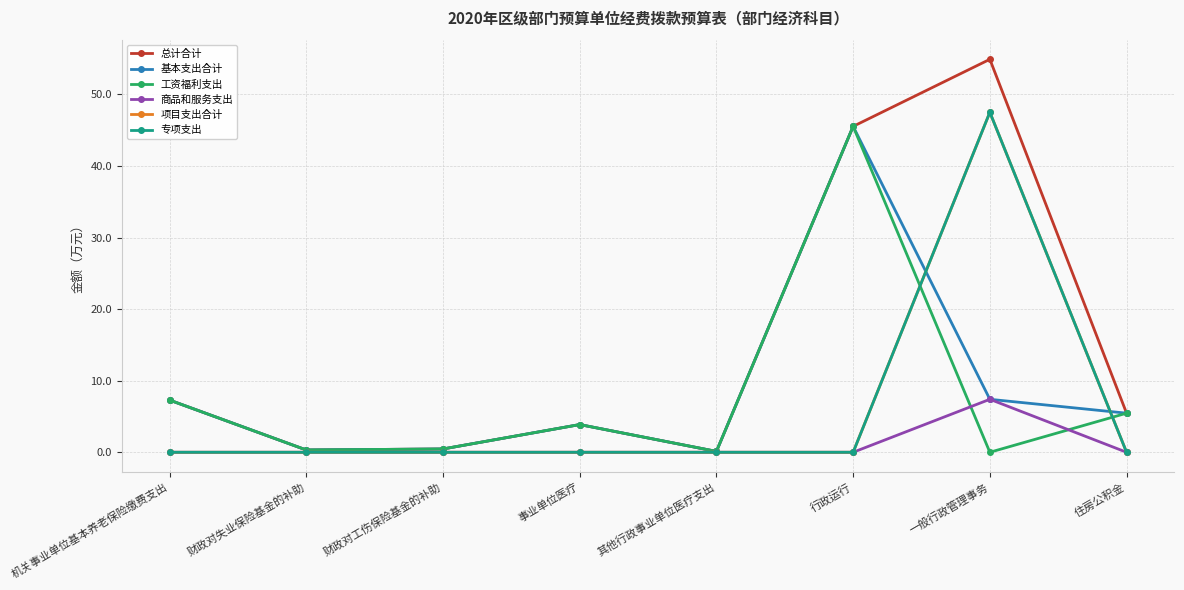

Where is the first local maximum for 专项支出?

一般行政管理事务